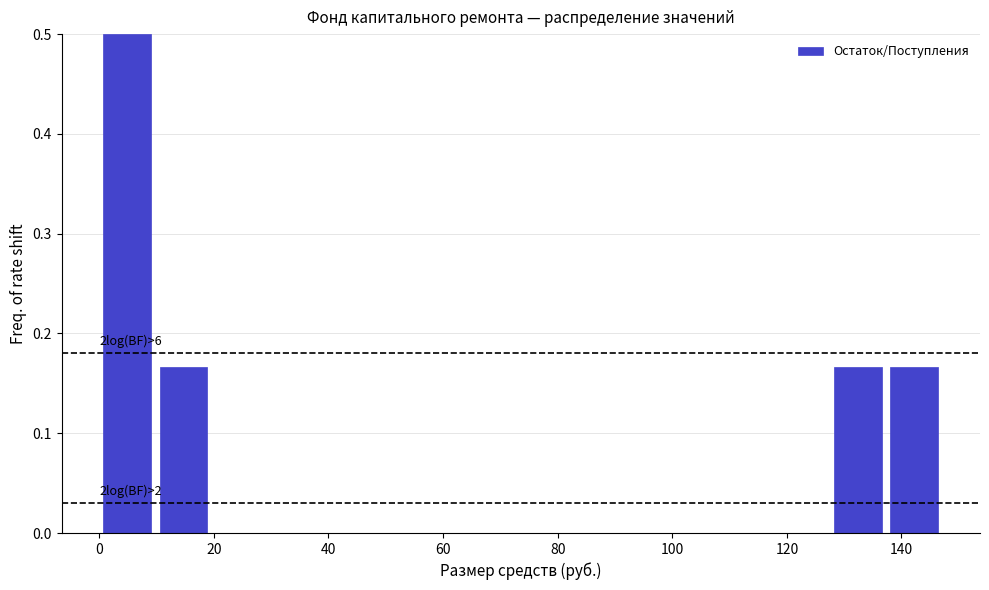

Over which range of the x-axis is the bar tallest?

0 to 10